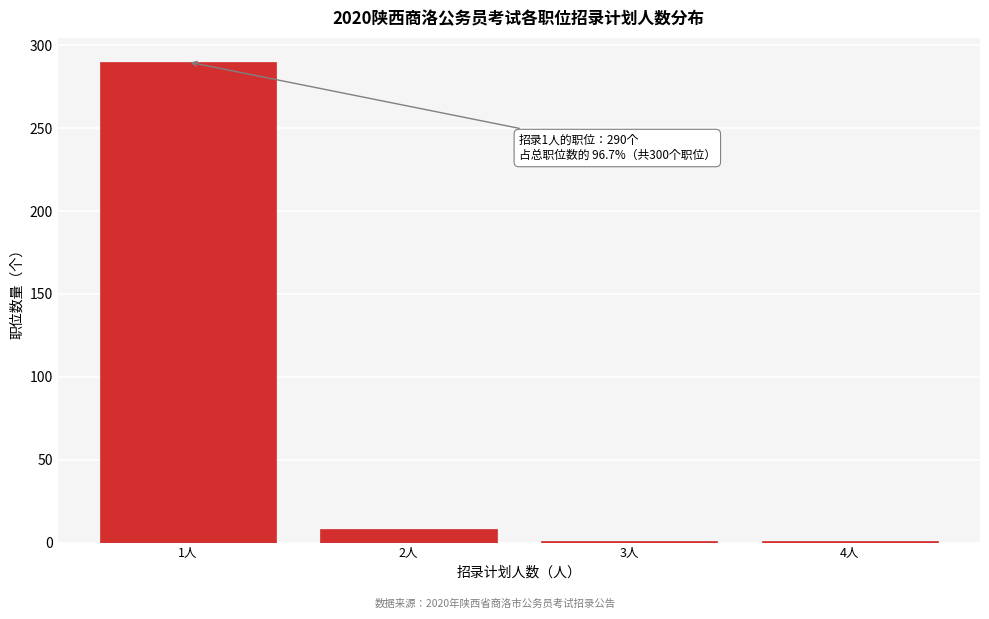

Reading left to right, what are all the values shown in this chart?

1人=290	2人=8	3人=1	4人=1